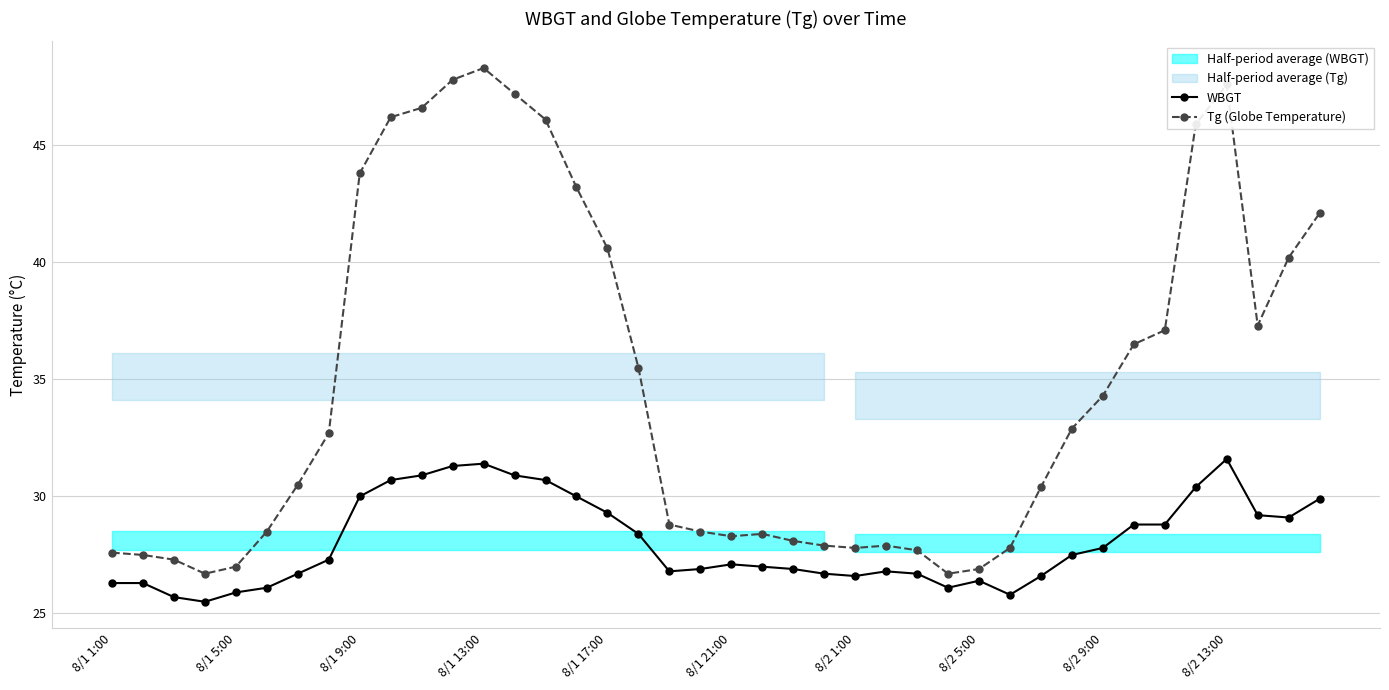

True or false: Tg (Globe Temperature) has a value of 28.1 at 22.

True